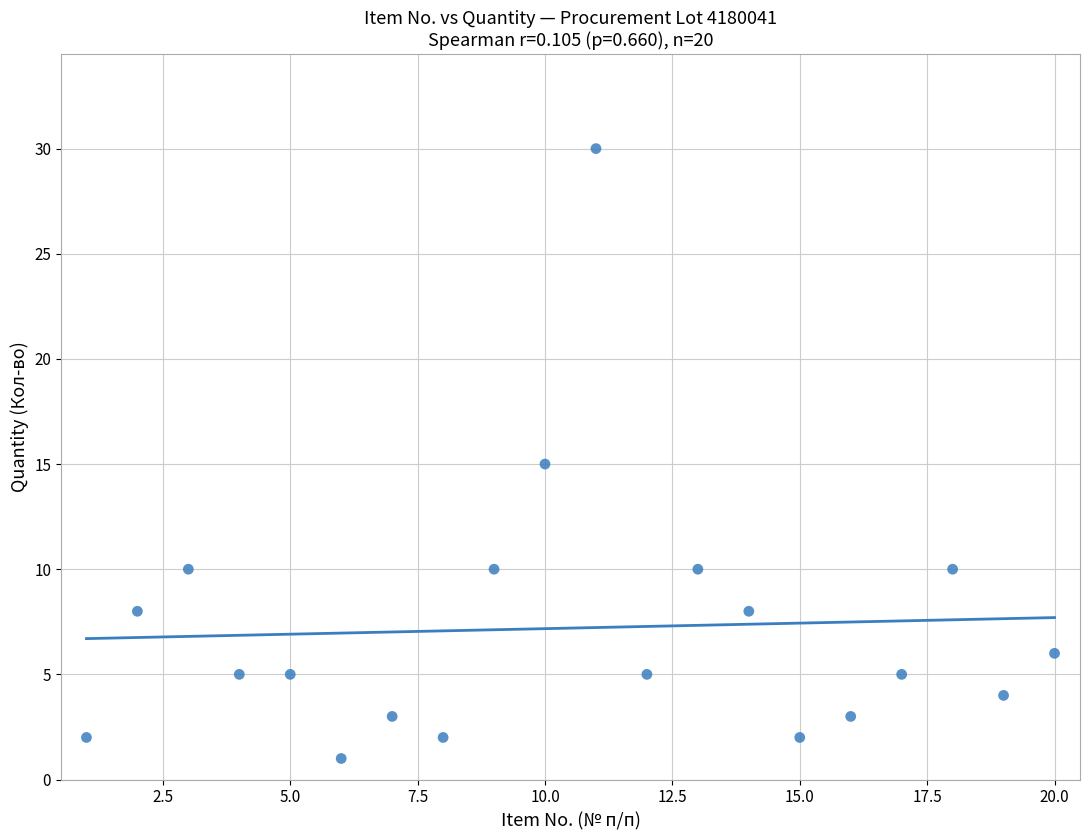

What is the range of X values (max minus min)?

19